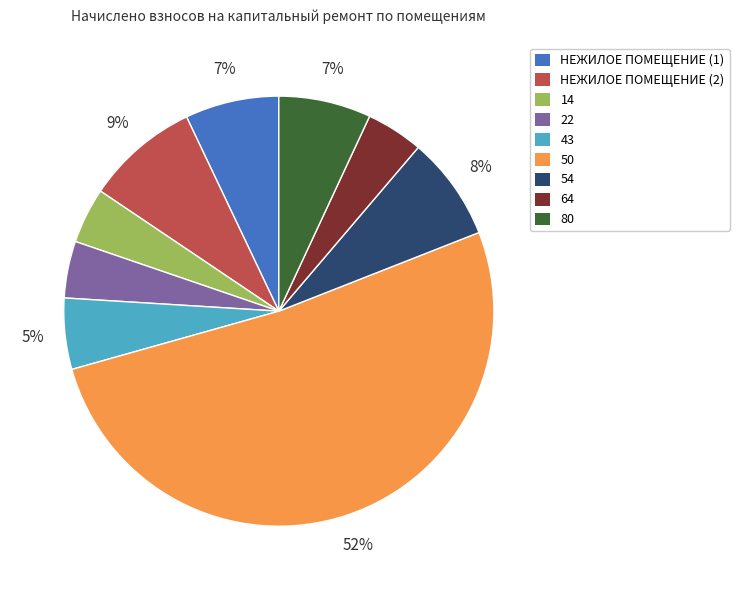

Which has a higher value, 50 or НЕЖИЛОЕ ПОМЕЩЕНИЕ (2)?

50